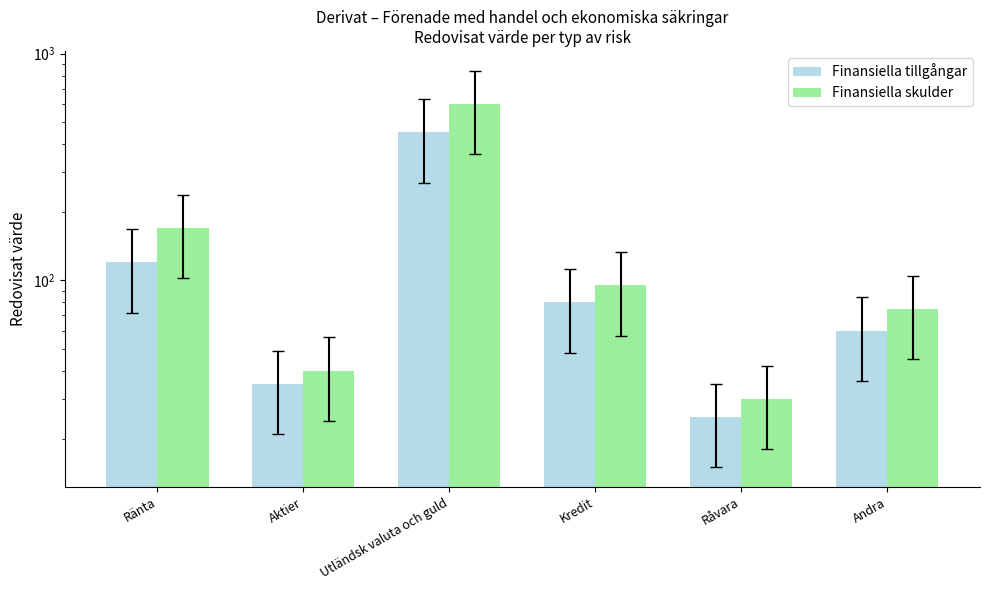

What is the smallest value displayed?

25